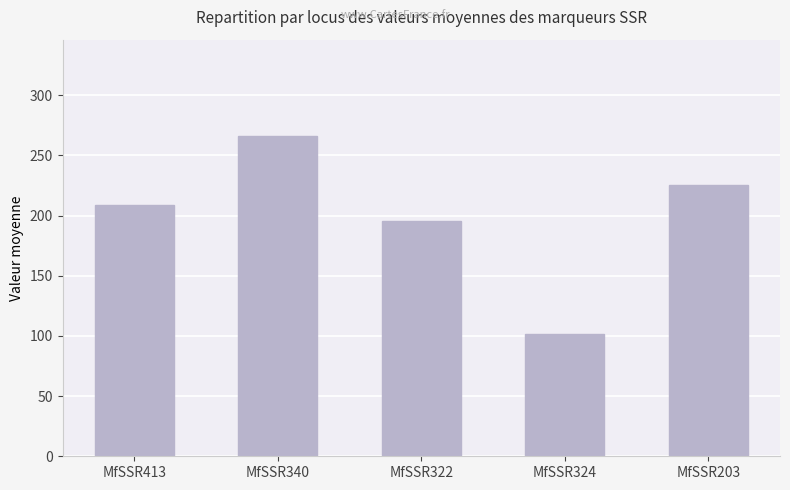

The value at MfSSR413 is 209.1. True or false?

True